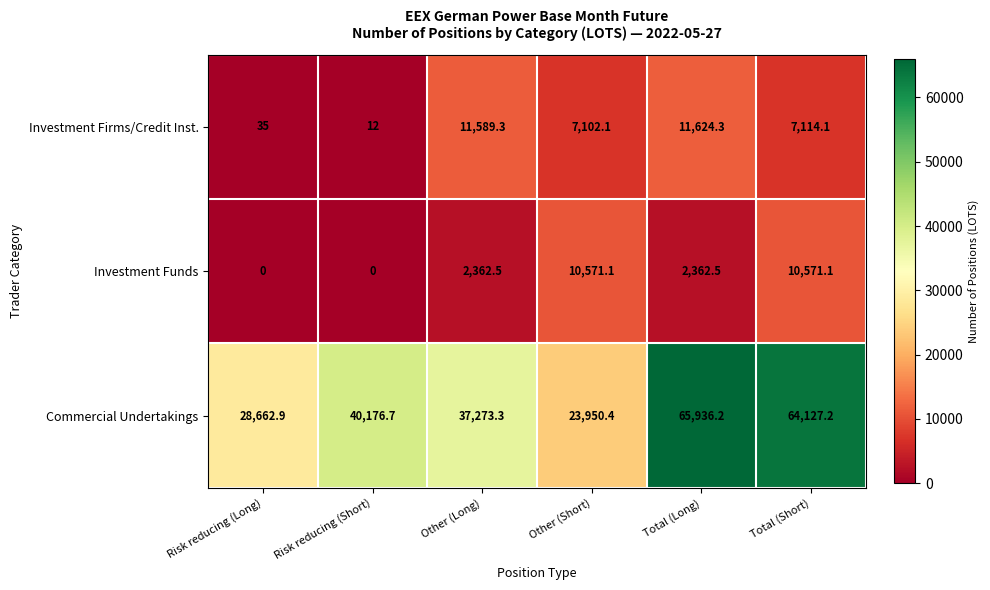

Rank the series at Risk reducing (Long) from lowest to highest value.

Investment Funds, Investment Firms/Credit Inst., Commercial Undertakings